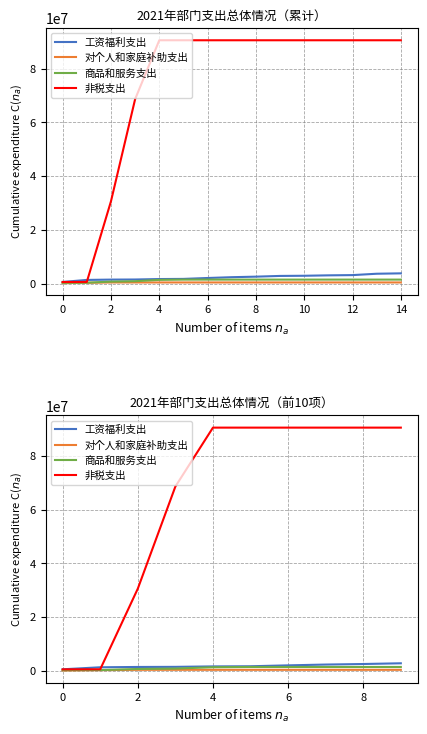

Reading left to right, transcribe all the data shown in this chart.

工资福利支出: 610000	1360000	1476141	1515521	1685671	1739755	2075755	2375755	2575755	2845755
对个人和家庭补助支出: 170000	285200	418862	418862	418862	418862	418862	418862	418862	418862
商品和服务支出: 294000	329000	729000	879000	1379000	1479000	1479000	1479000	1479000	1479000
非税支出: 590000	614000	30614000	68614000	90534000	90534000	90534000	90534000	90534000	90534000